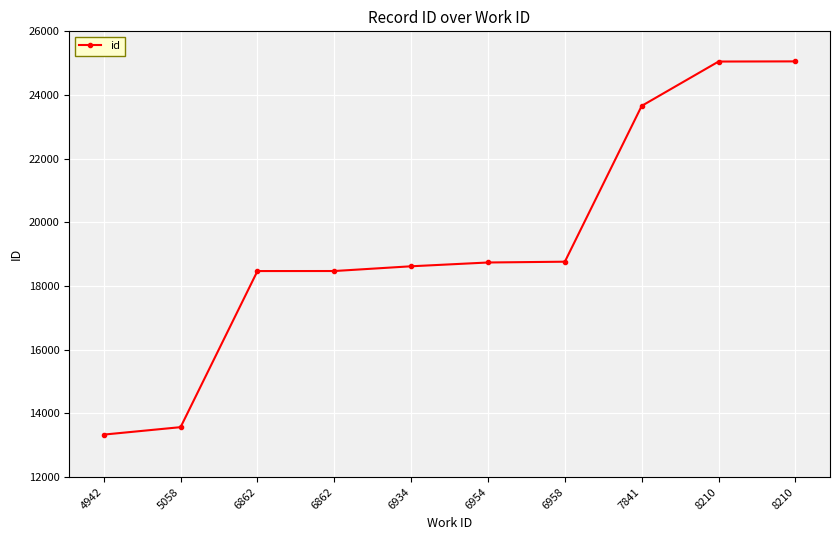

True or false: the data shows 25056 at 8210.

True